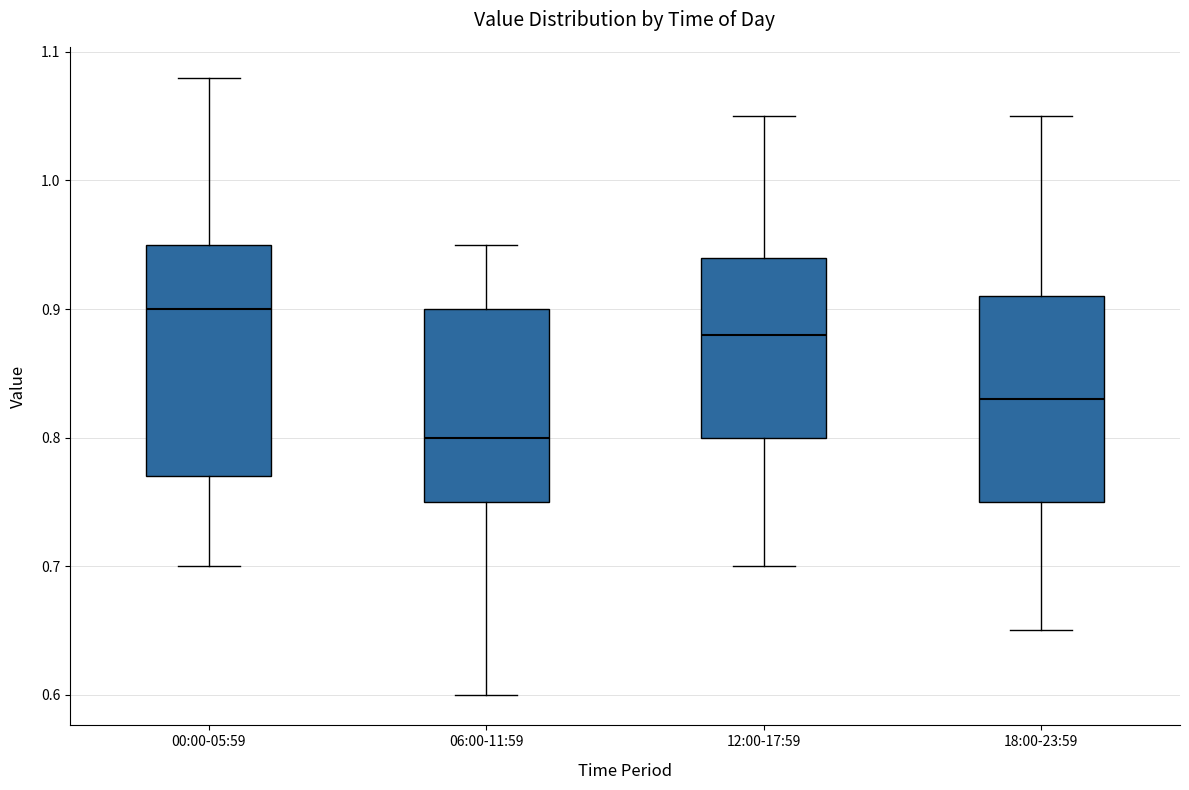

Comparing the boxes themselves (not the whiskers), which one is the tallest?

00:00-05:59